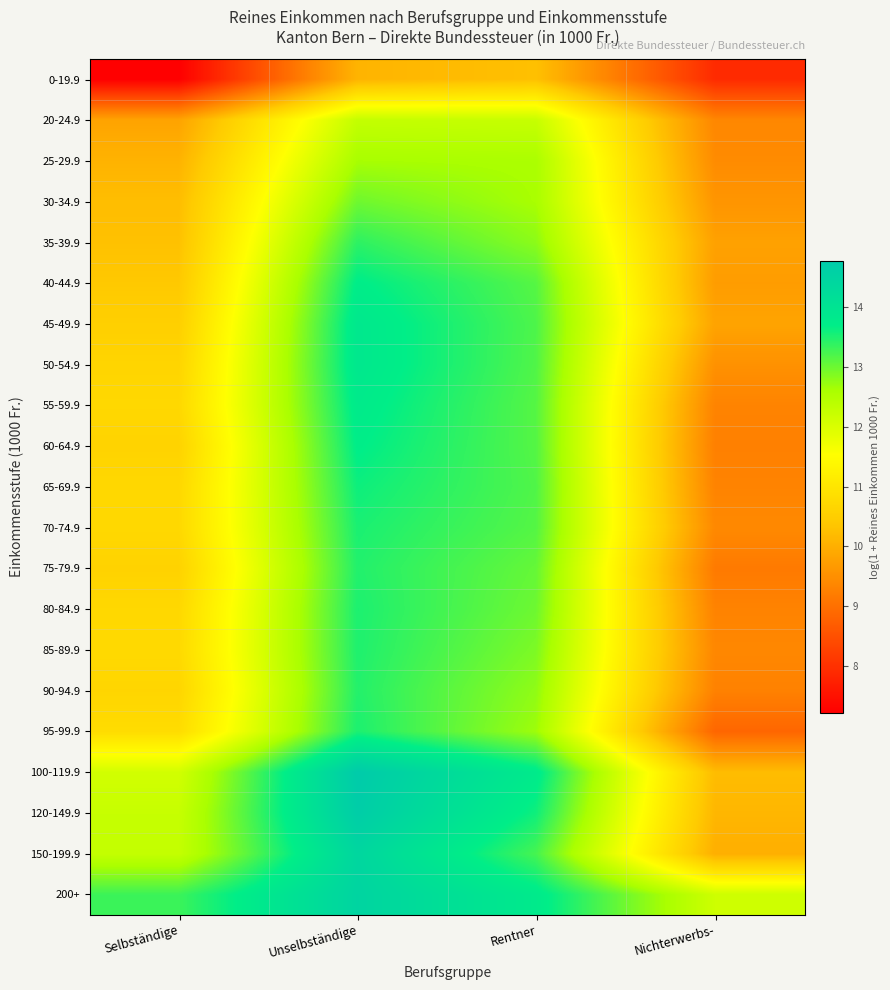

What is the difference between the highest and lowest values at Rentner?

3.5